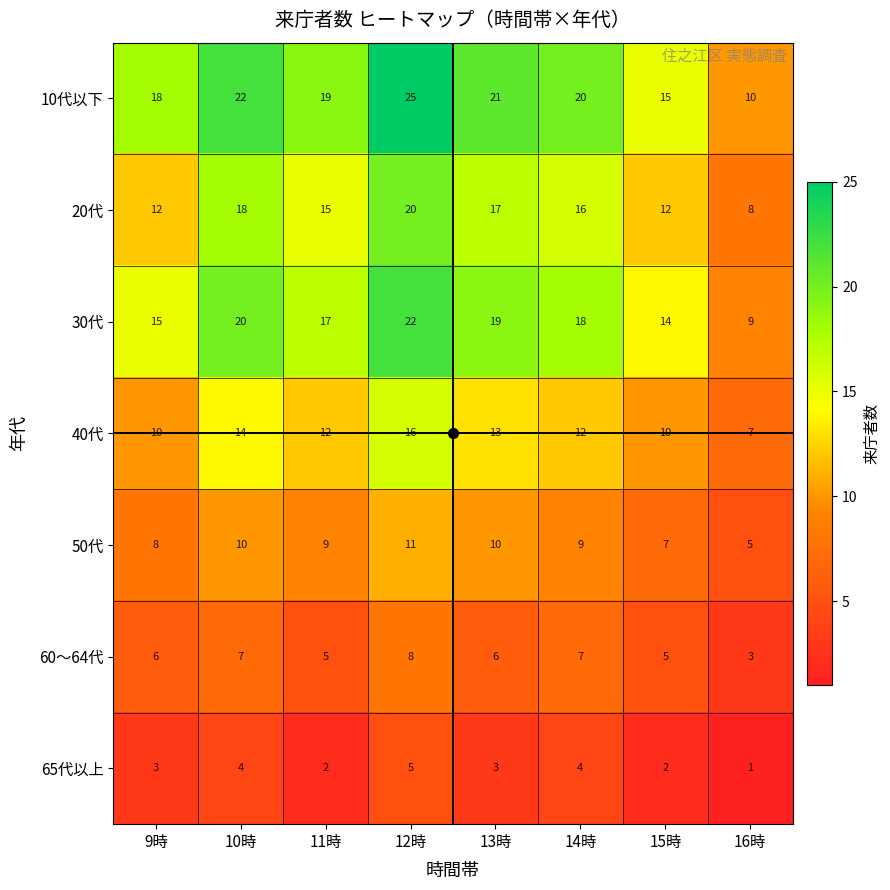

At which label is 30代 closest to 15?

9時